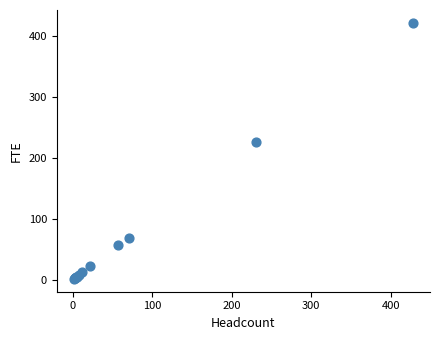

What Y value in the scatter plot is closest to 211?

226